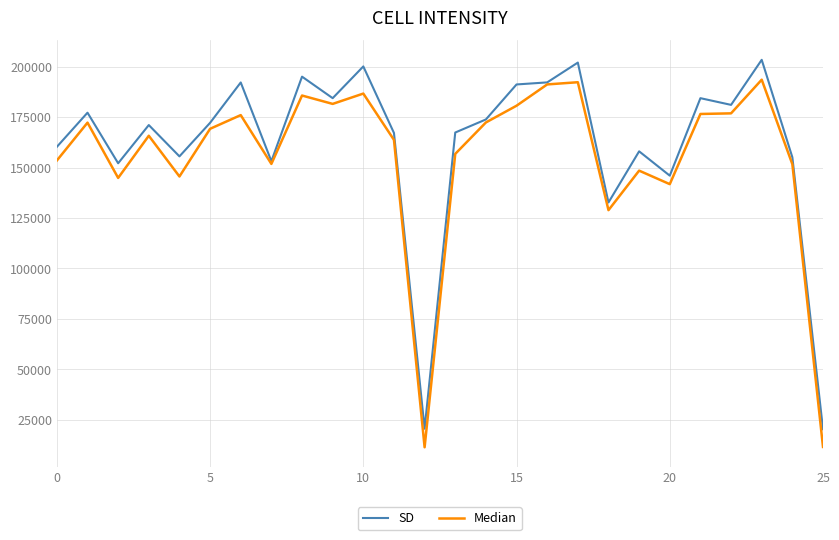

Which series has the largest range (max minus min)?

SD